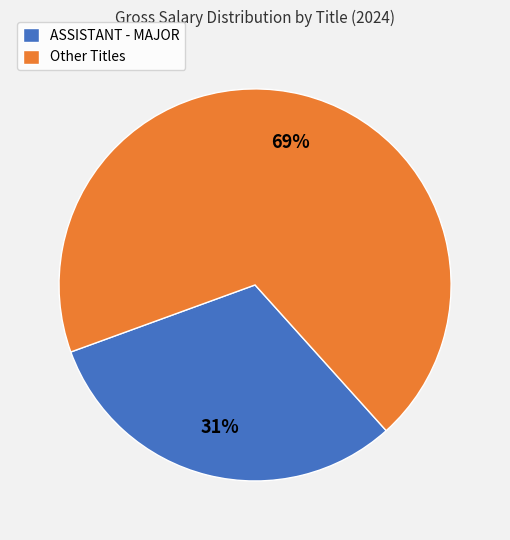

How many slices are in this pie chart?

2